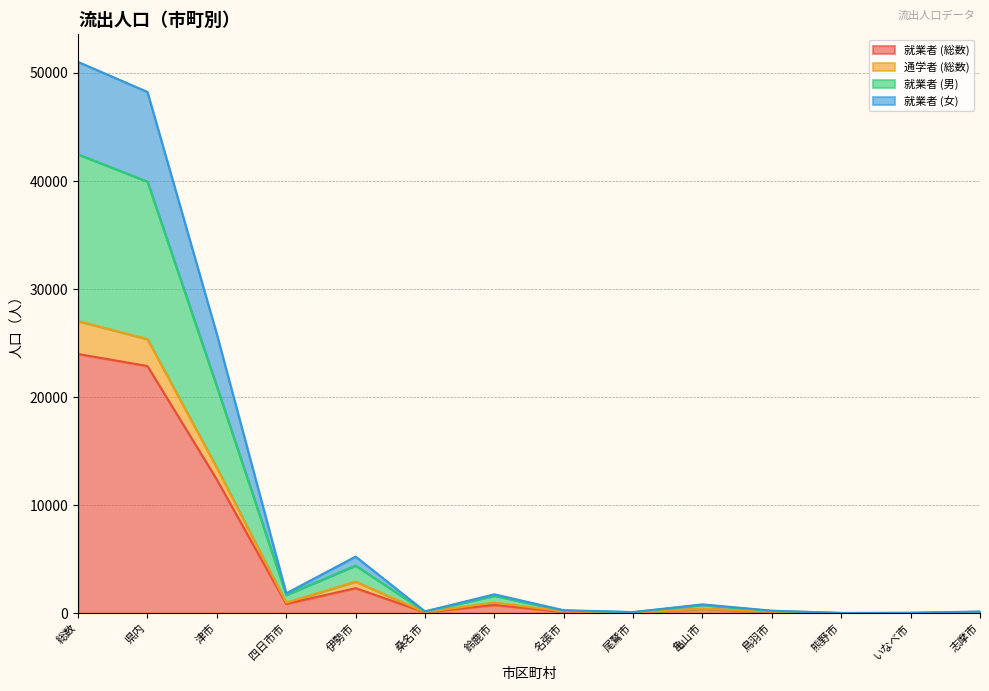

Is it true that 就業者 (女) equals 1746 at 鈴鹿市?

True